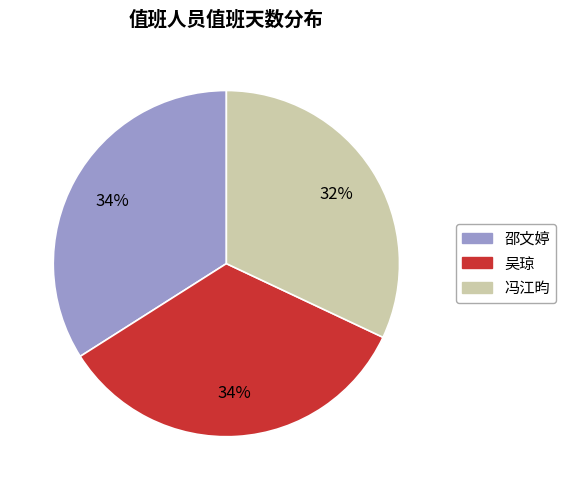

How many segments does this pie chart have?

3